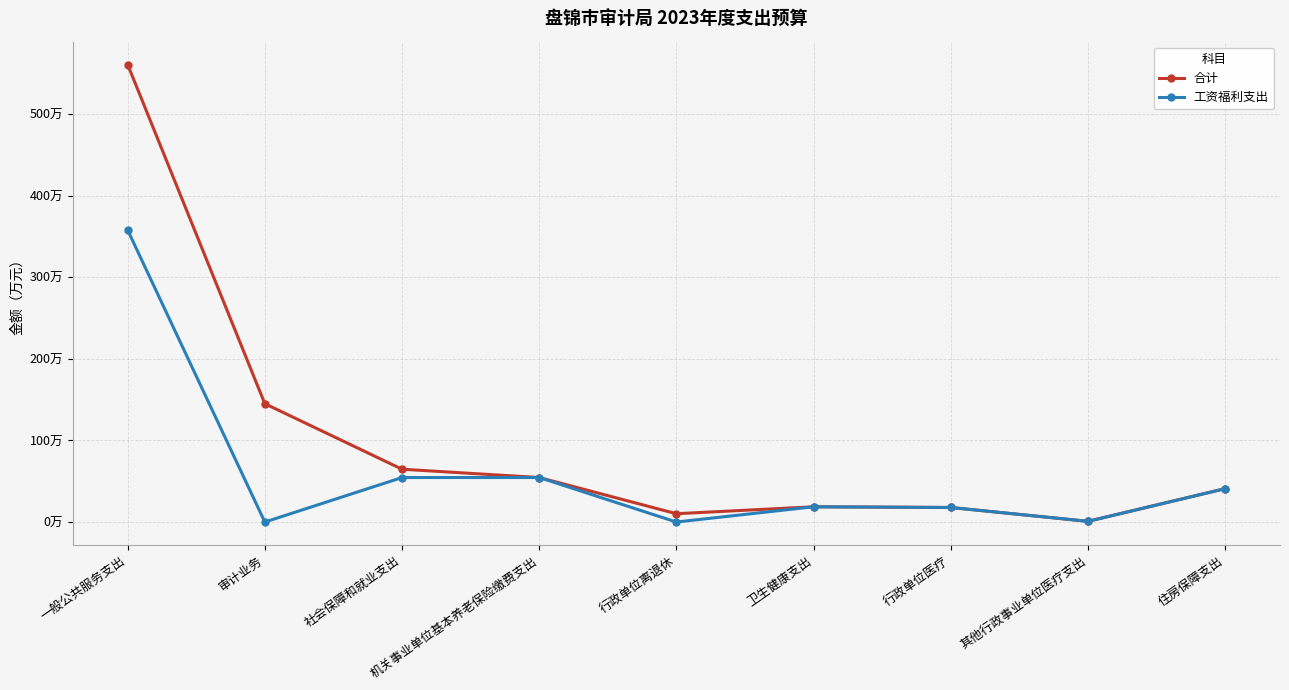

Does the chart have visible grid lines?

Yes